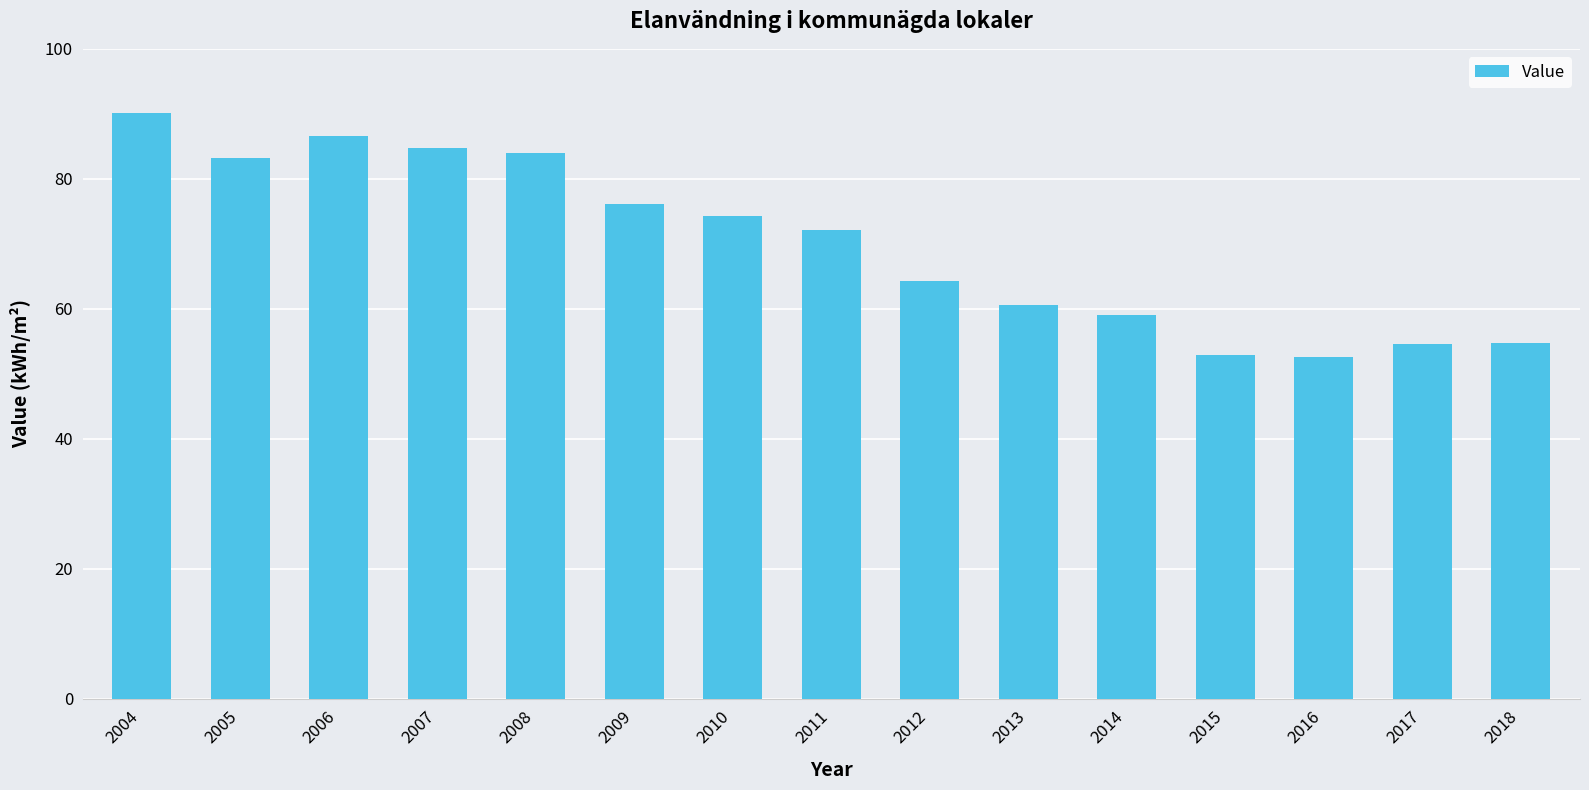

What is the sum of all values?

1050.0